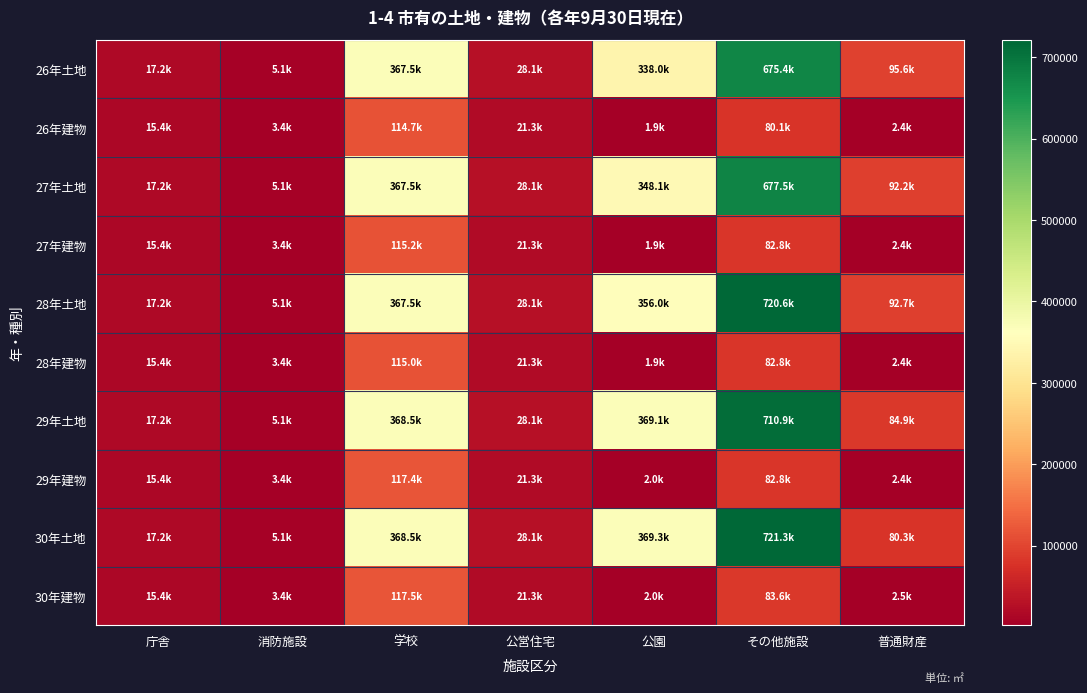

What is the spread (max minus min) of values at 消防施設?

1677.1